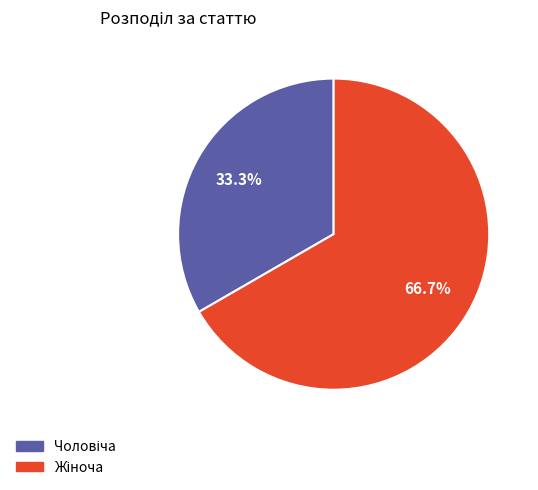

Is there a majority slice in this chart?

Yes